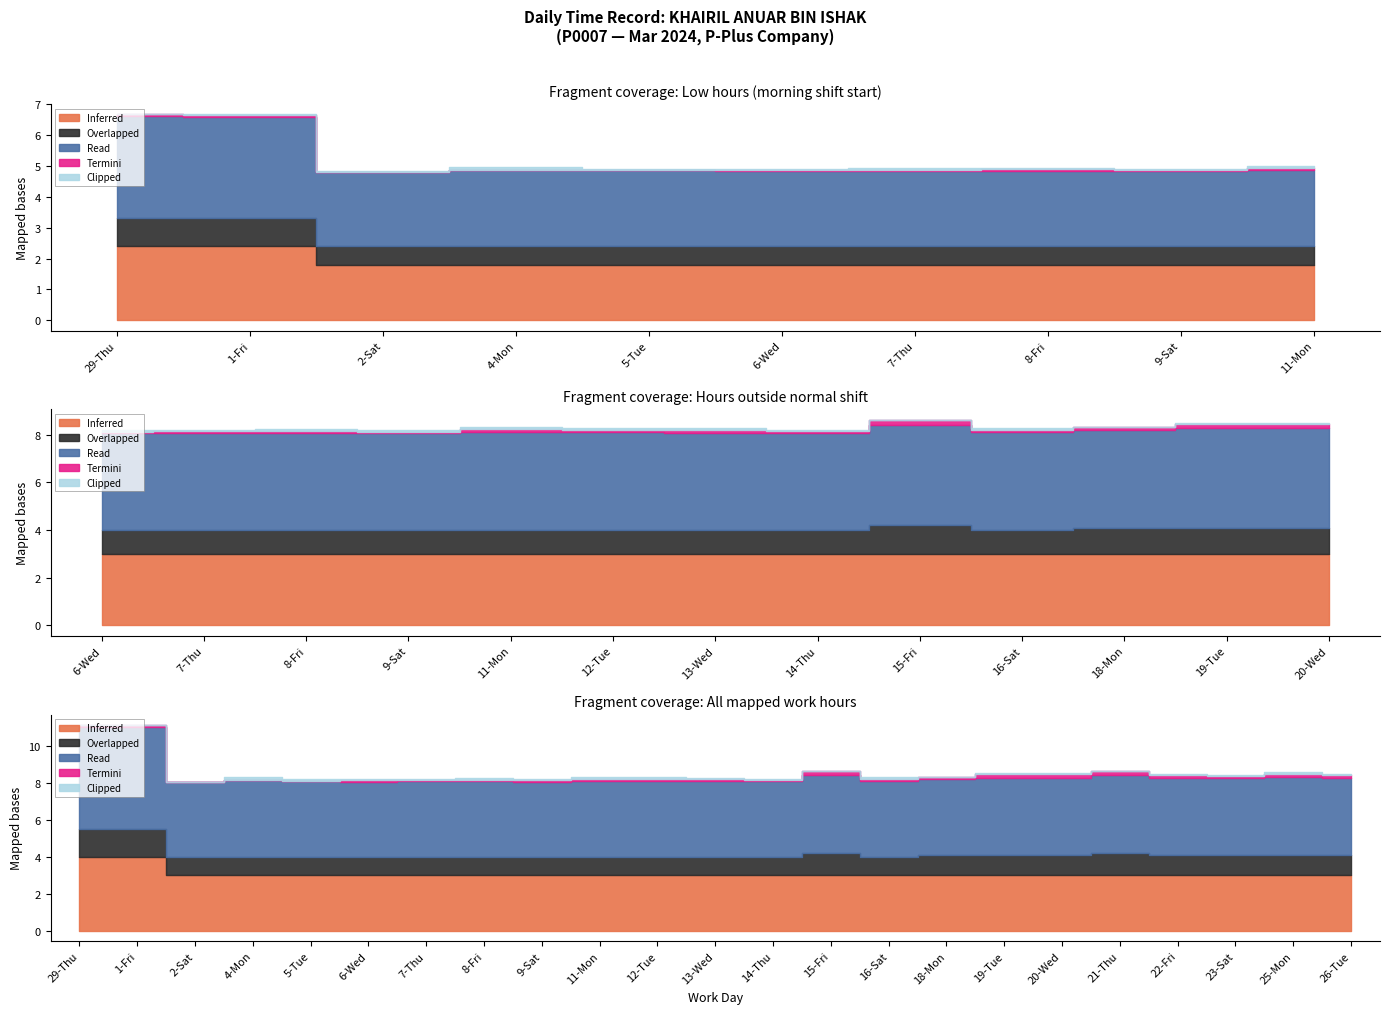

The value of Termini at 23-Sat is 0.1. True or false?

True